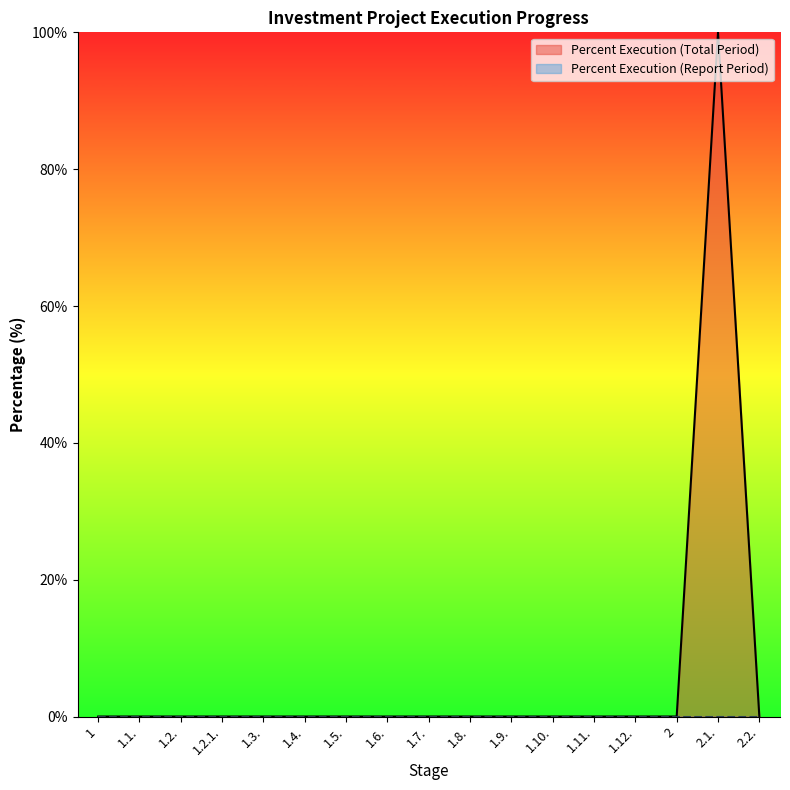

Does the chart display data point markers on the line(s)?

No